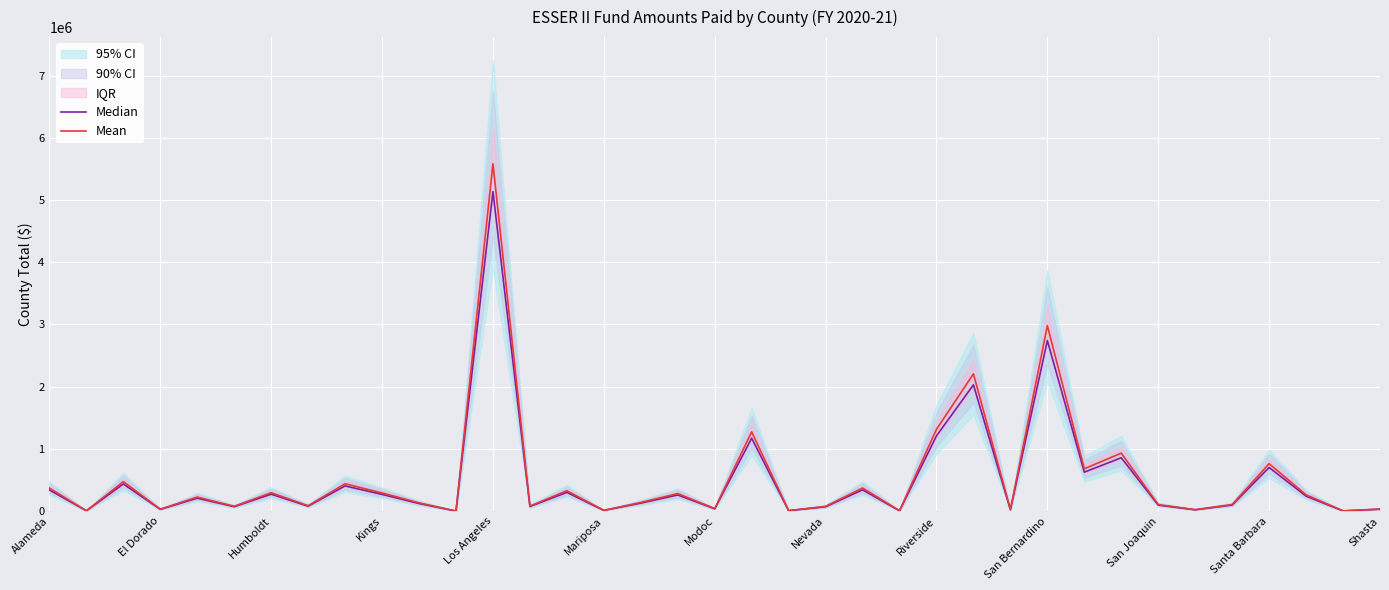

True or false: Median and Mean intersect in this chart.

False